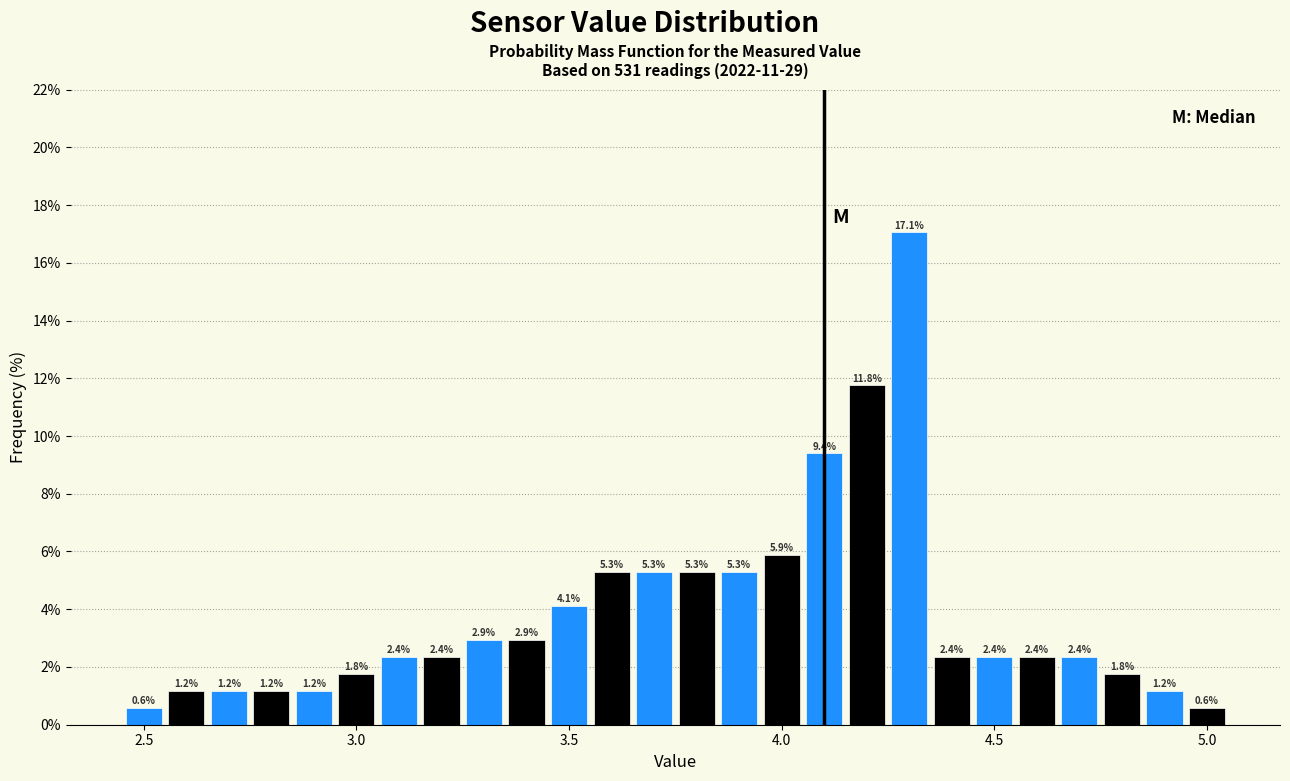

Read against the x-axis, roughly where is the centre of the tallest bar?

4.30